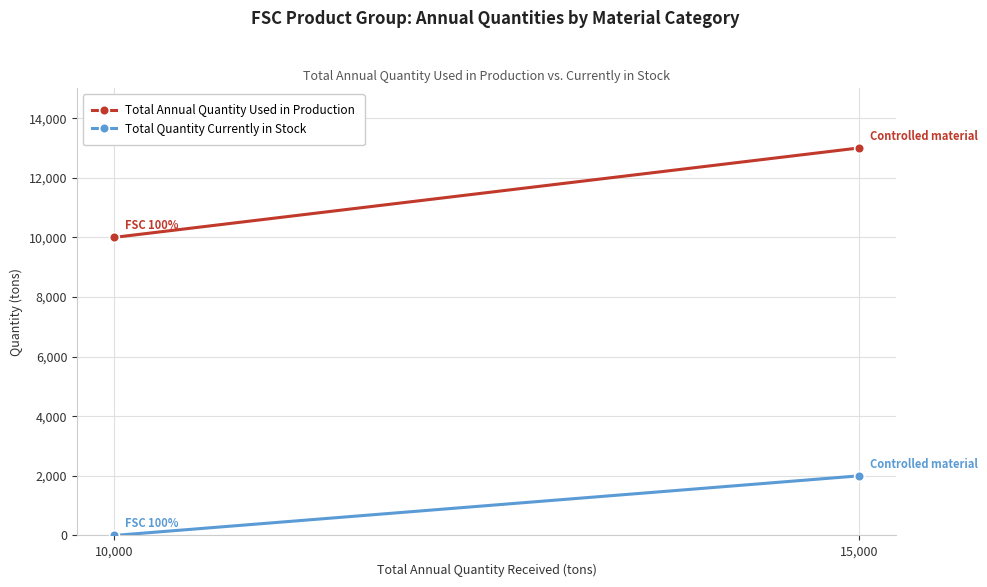

List the labels in order of Total Annual Quantity Used in Production value, largest first.

15,000, 10,000